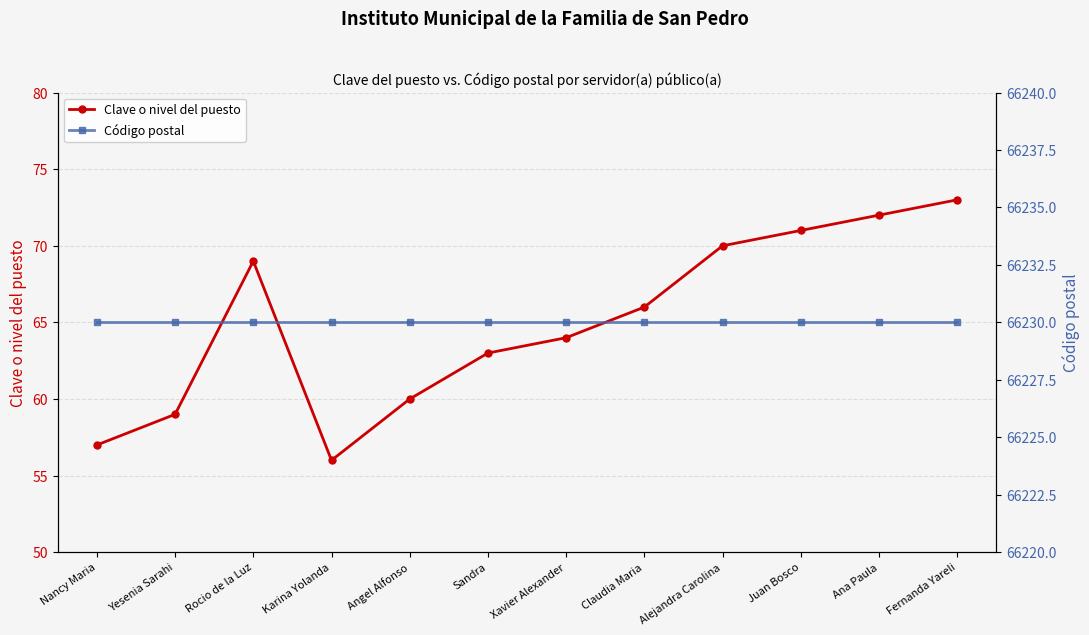

What is the greatest value displayed?

66230